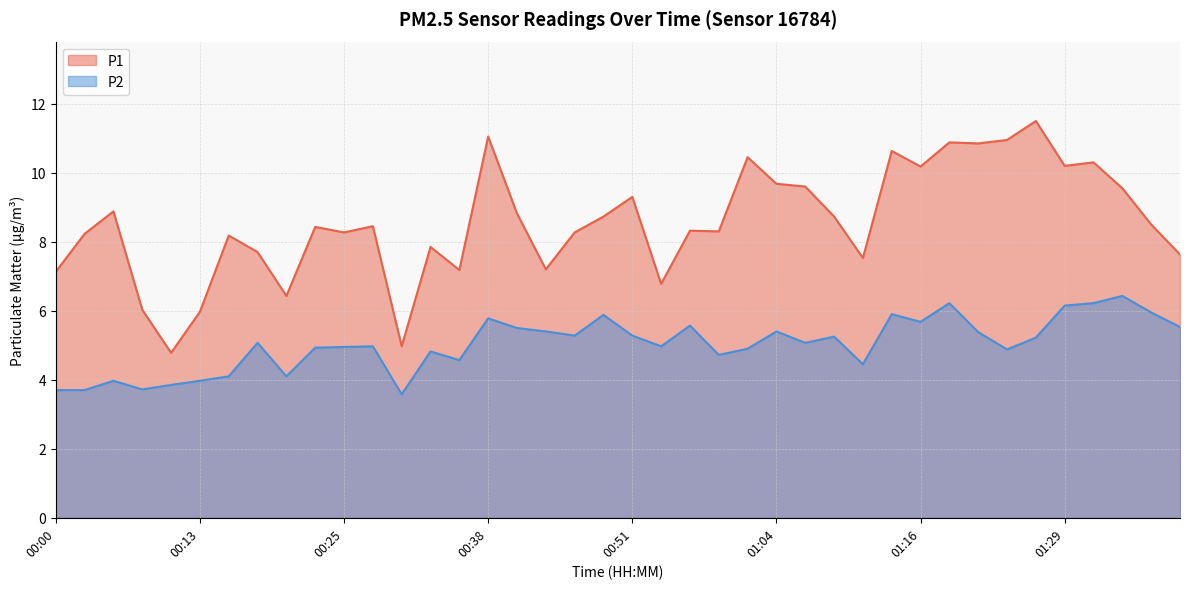

What is the average value of the P1 series?

8.6